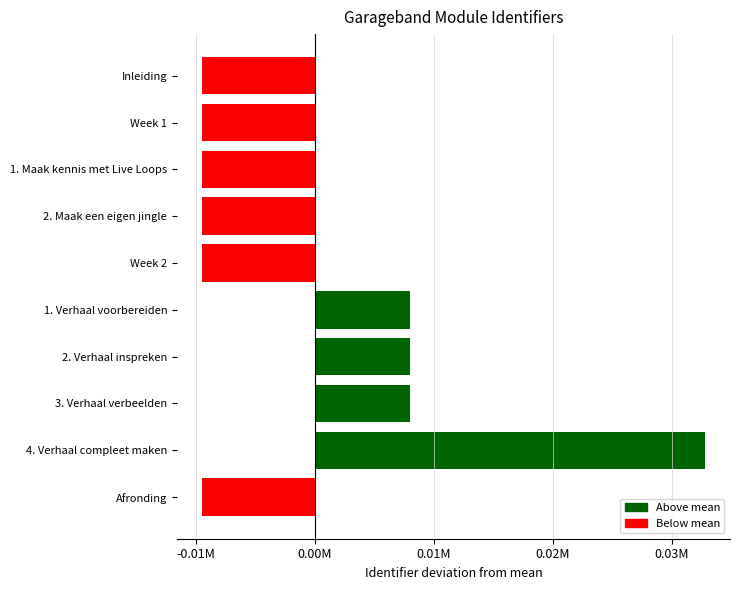

Does the chart contain any negative values?

Yes